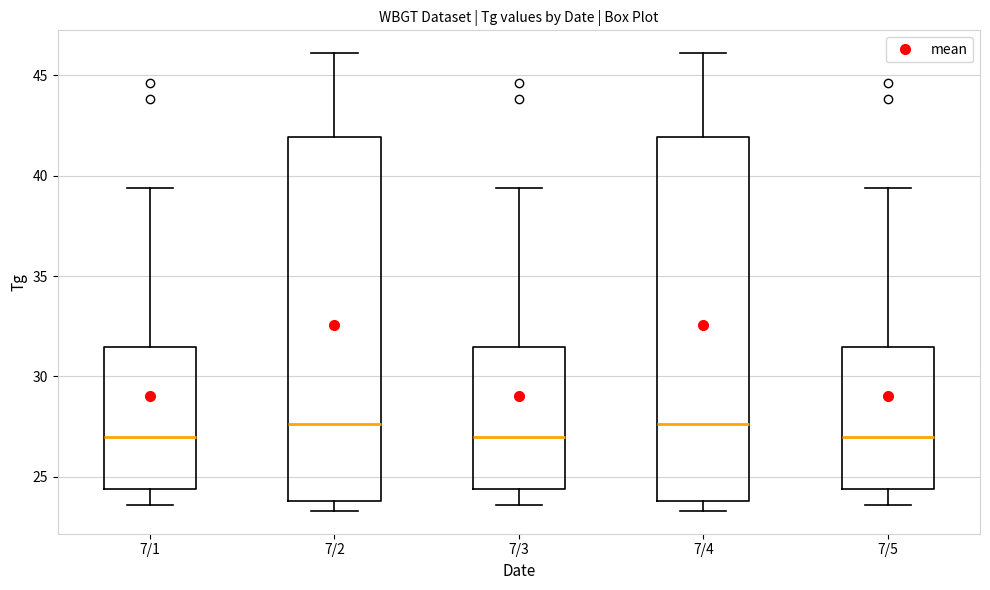

Reading left to right, transcribe this box plot: for each box, give where its median line is, the range the box spans, and where its two whiskers end, as read against the y-axis. The values are not printed on the chart, so give them approximately, as read against the axis.

7/1: median 27.0, box 24.5 to 31.5, whiskers 23.5 to 39.5
7/2: median 27.5, box 24.0 to 42.0, whiskers 23.5 to 46.0
7/3: median 27.0, box 24.5 to 31.5, whiskers 23.5 to 39.5
7/4: median 27.5, box 24.0 to 42.0, whiskers 23.5 to 46.0
7/5: median 27.0, box 24.5 to 31.5, whiskers 23.5 to 39.5